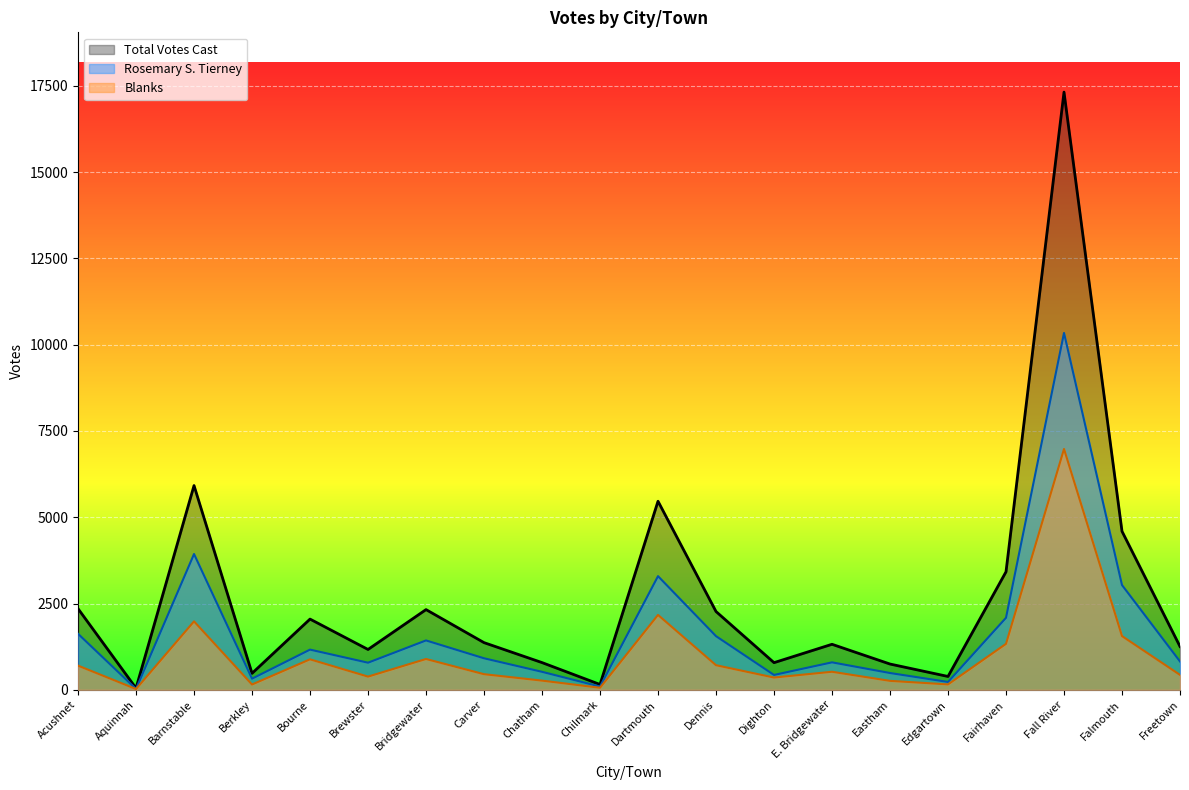

What are all the series names shown in the legend?

Total Votes Cast, Rosemary S. Tierney, Blanks